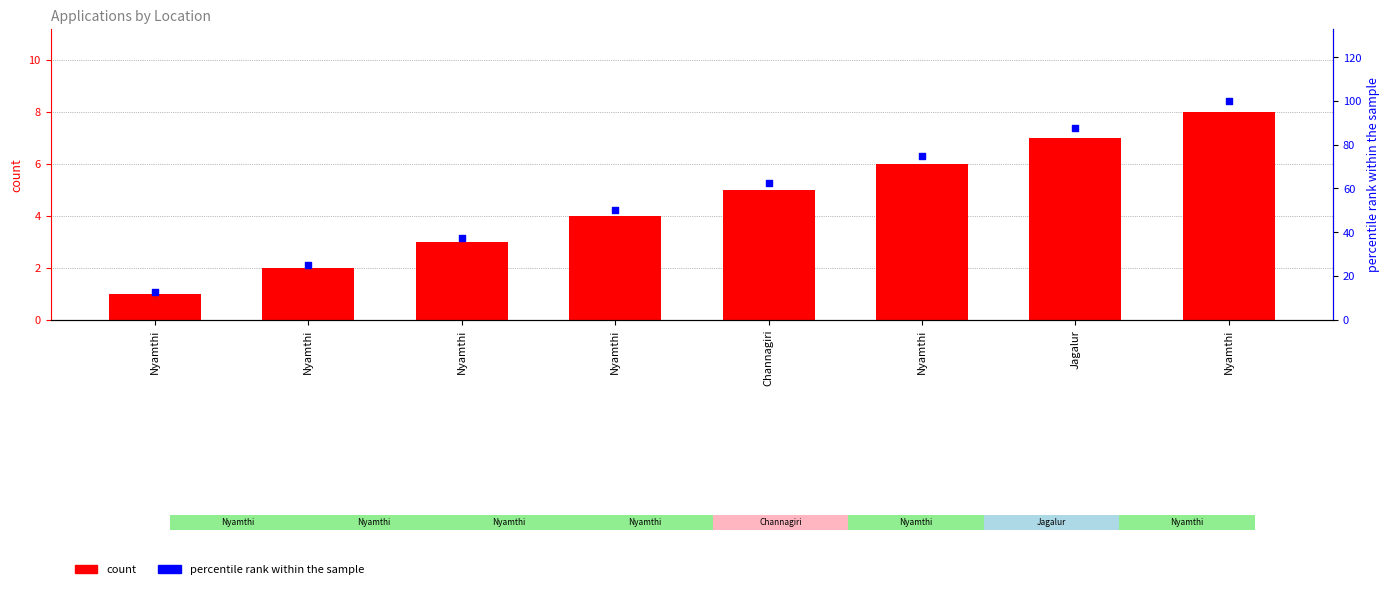

What are all the series names shown in the legend?

count, percentile rank within the sample